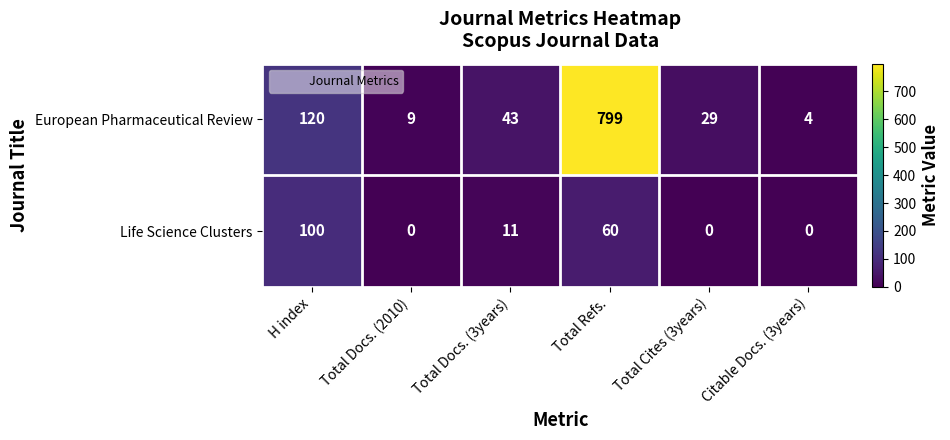

Is it true that European Pharmaceutical Review equals 67 at H index?

False